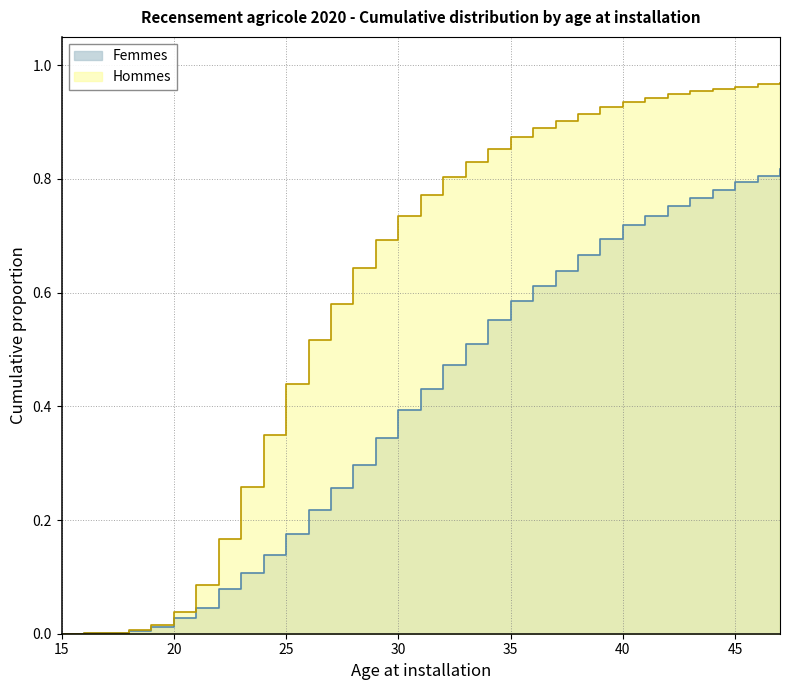

Which category has the lowest value across all series?

15